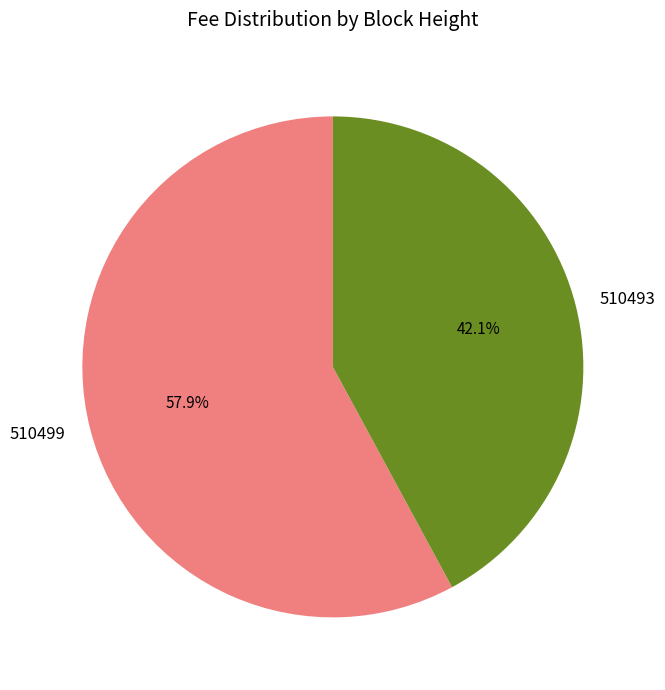

How much of the chart is everything except 510493?

57.9%